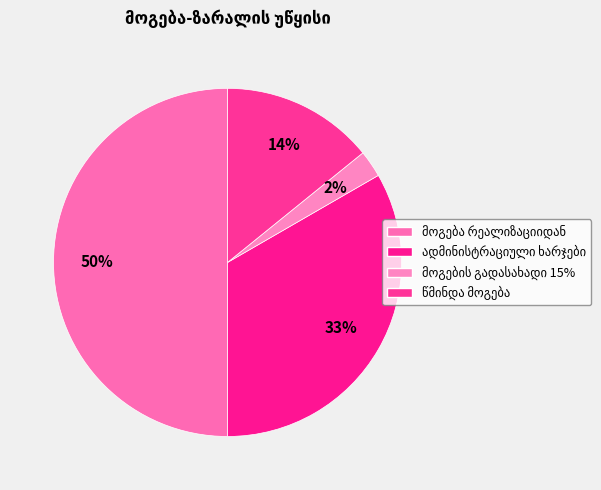

What percentage is the ადმინისტრაციული ხარჯები slice, to the nearest percent?

33%